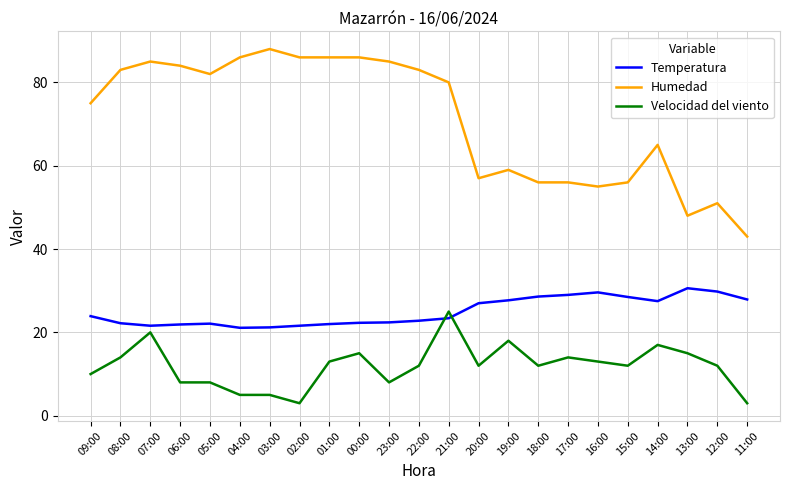

What is the sum of all Temperatura values?

574.7